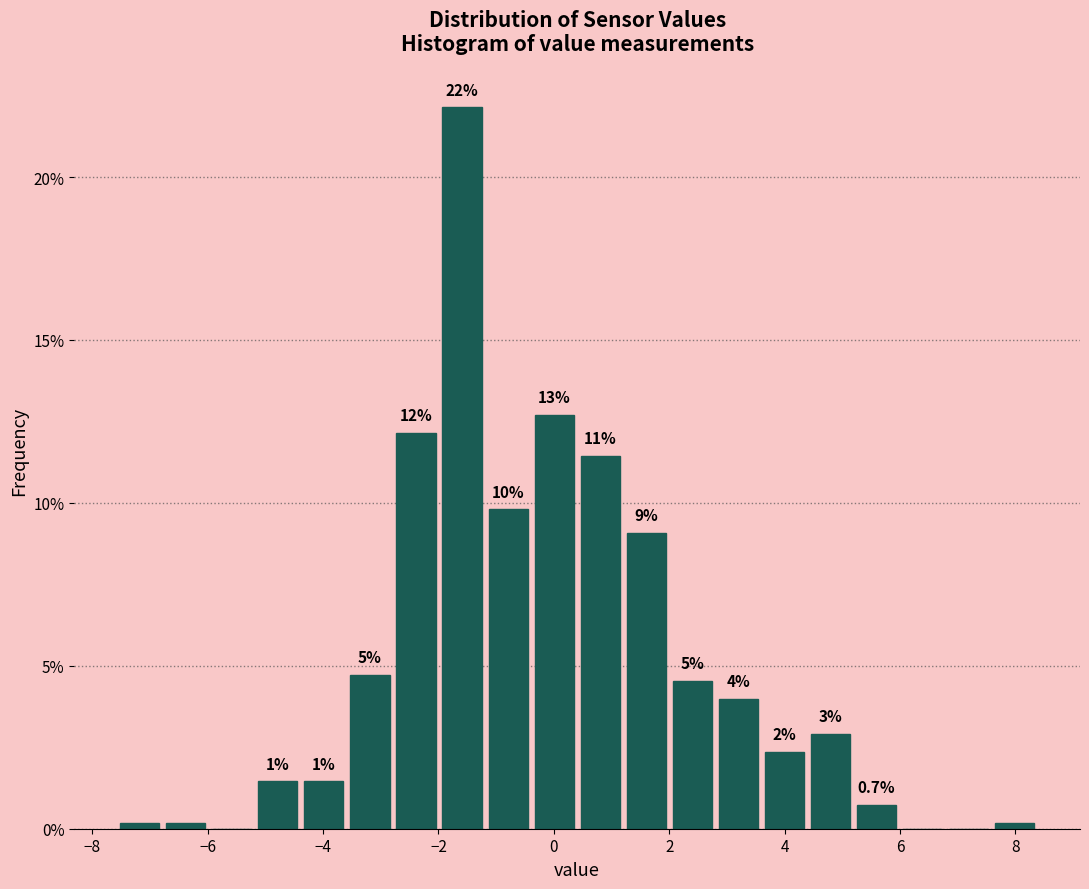

Around what value on the x-axis is the tallest bar? Give the approximate position of its centre, as read against the axis.

-1.6